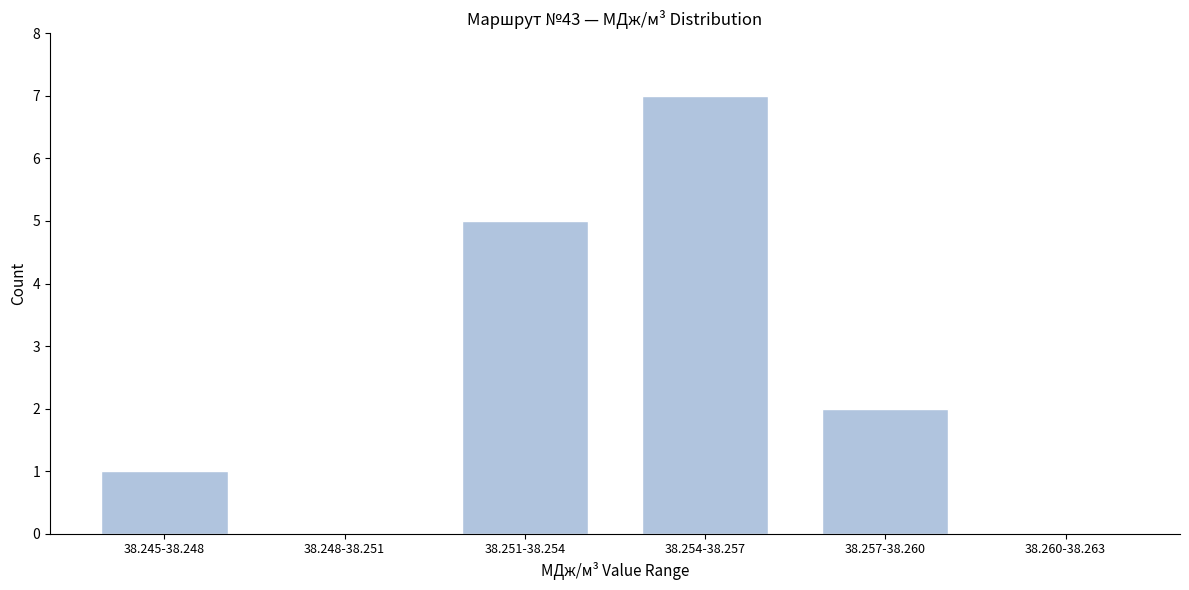

Reading left to right, list all the values displayed in this chart.

38.245-38.248=1	38.248-38.251=0	38.251-38.254=5	38.254-38.257=7	38.257-38.260=2	38.260-38.263=0